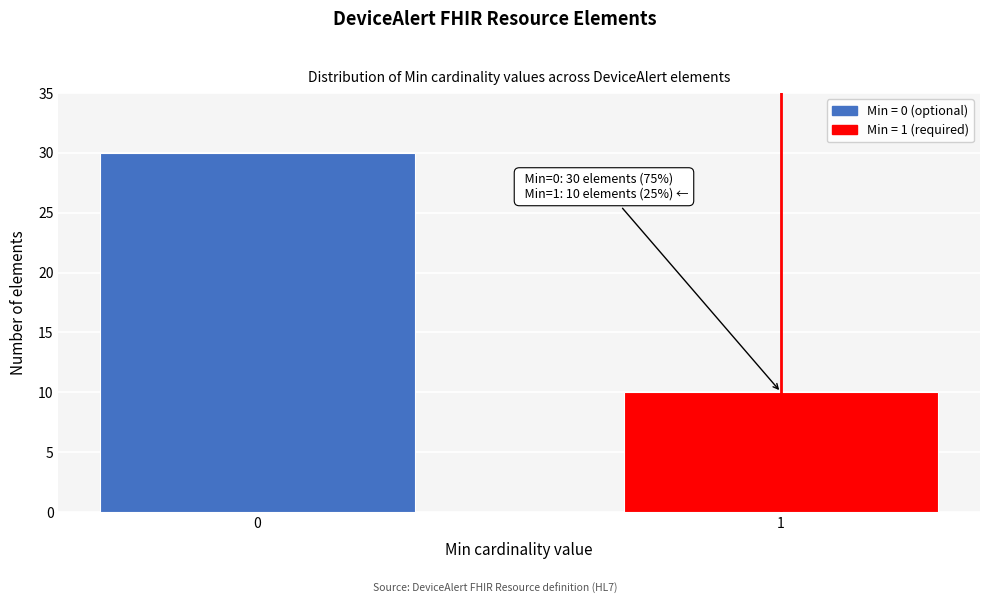

Reading left to right, extract all data points from this chart.

30	10